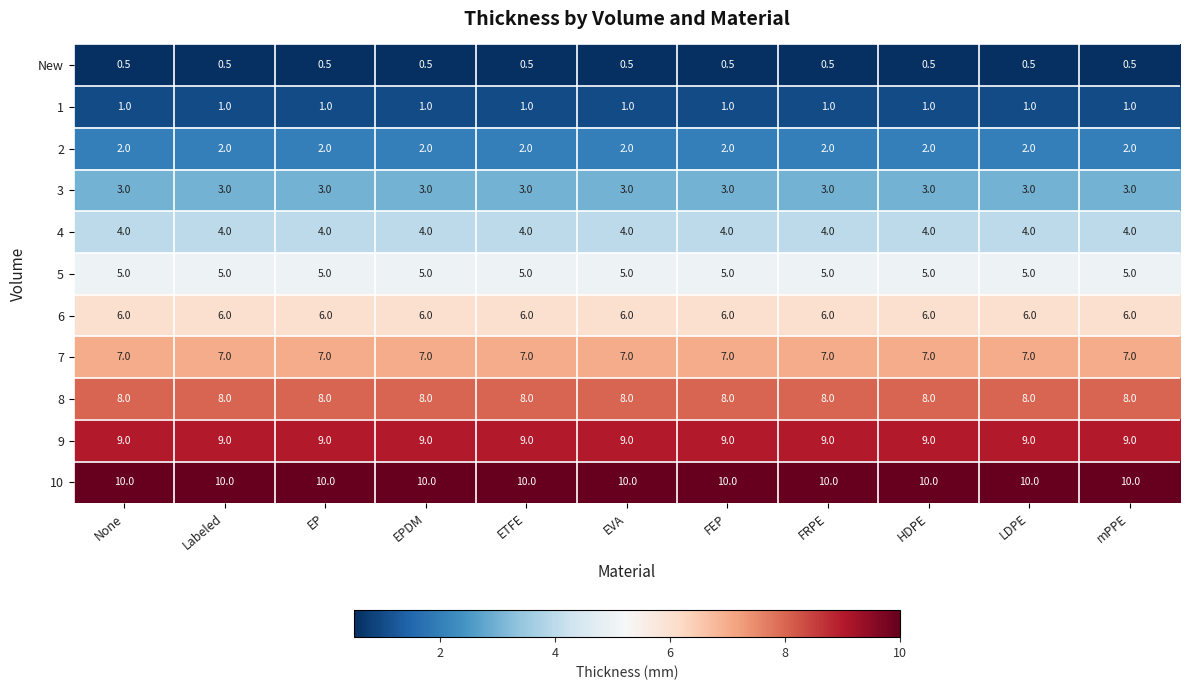

Rank the series by their maximum value, from lowest to highest.

New, 1, 2, 3, 4, 5, 6, 7, 8, 9, 10